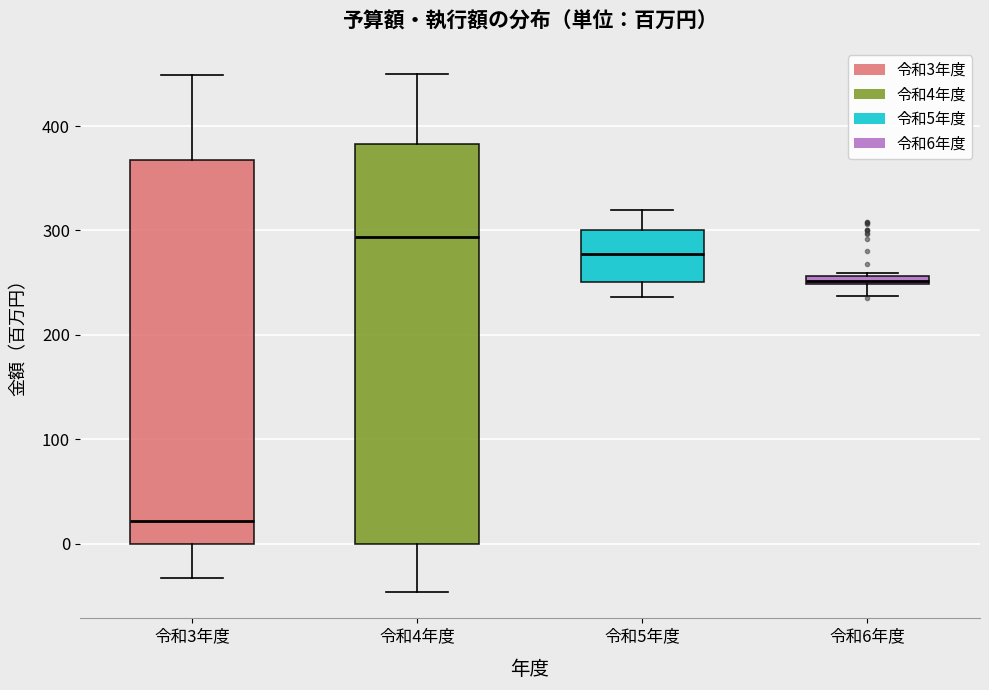

Which box is the tallest, from its lower edge to its upper edge?

令和4年度